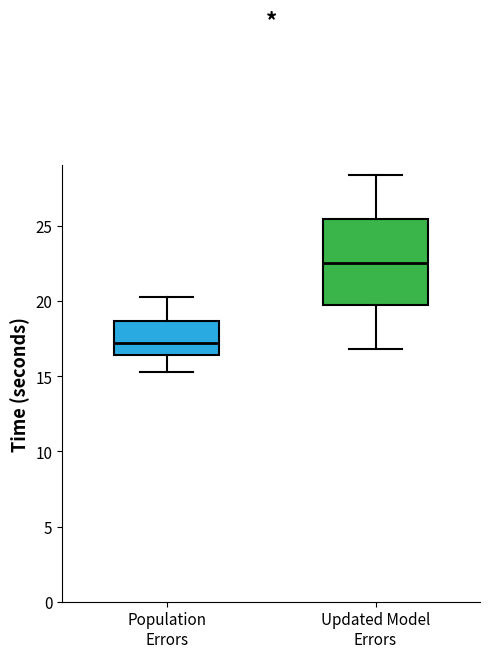

Reading left to right, transcribe this box plot: for each box, give where its median line is, the range the box spans, and where its two whiskers end, as read against the y-axis. The values are not printed on the chart, so give them approximately, as read against the axis.

Population Errors: median 17.0, box 16.5 to 18.5, whiskers 15.5 to 20.5
Updated Model Errors: median 22.5, box 19.5 to 25.5, whiskers 17.0 to 28.5